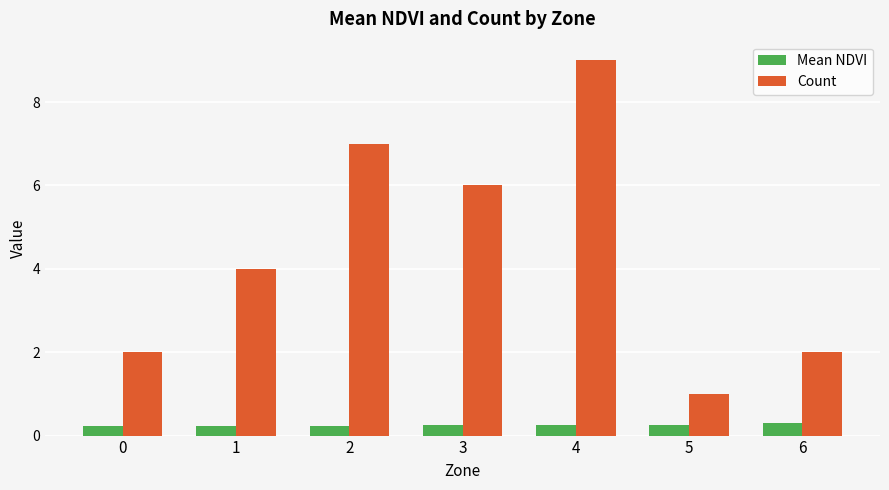

Count the Count values in the range 2 to 7.

5